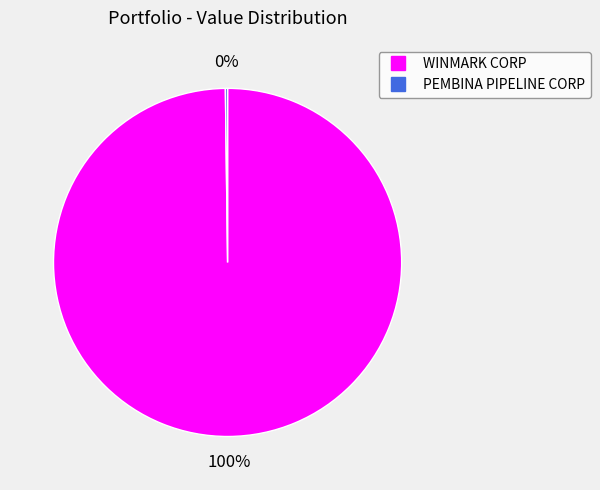

To the nearest percent, what is the average slice percentage?

50%